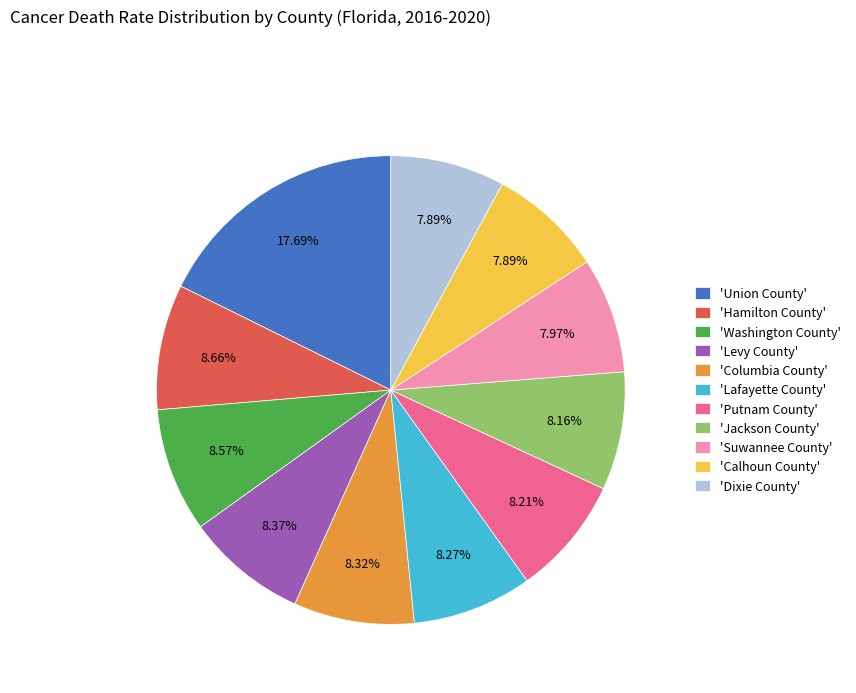

How many segments does this pie chart have?

11